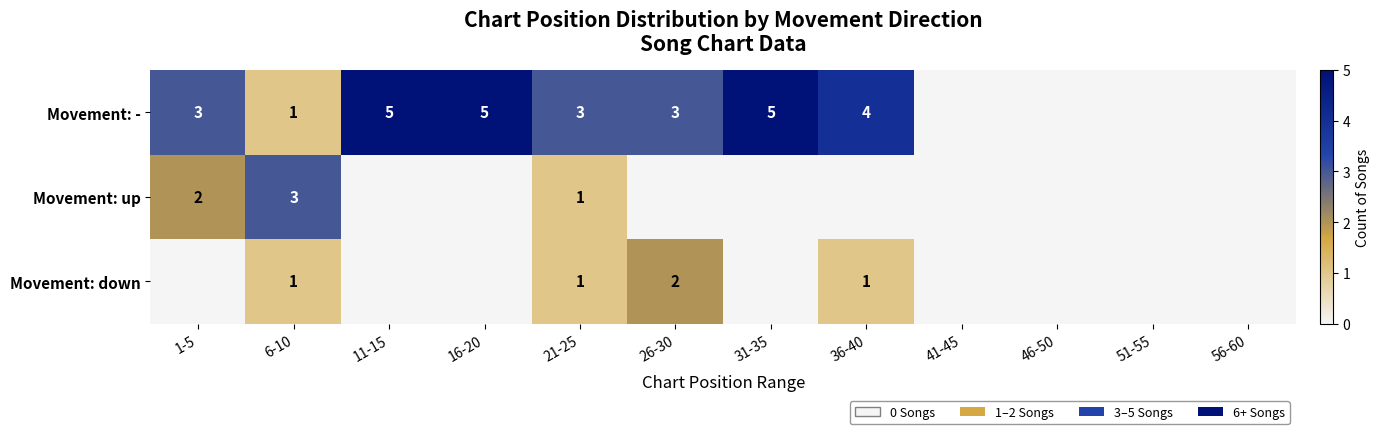

True or false: Movement: down has a value of 1 at 26-30.

False